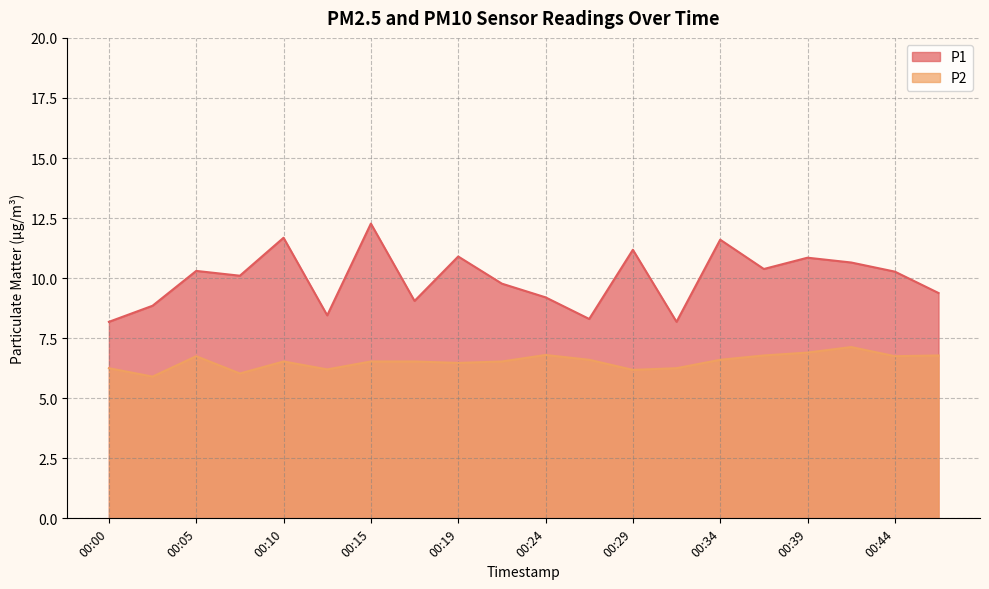

True or false: P1 and P2 intersect in this chart.

False